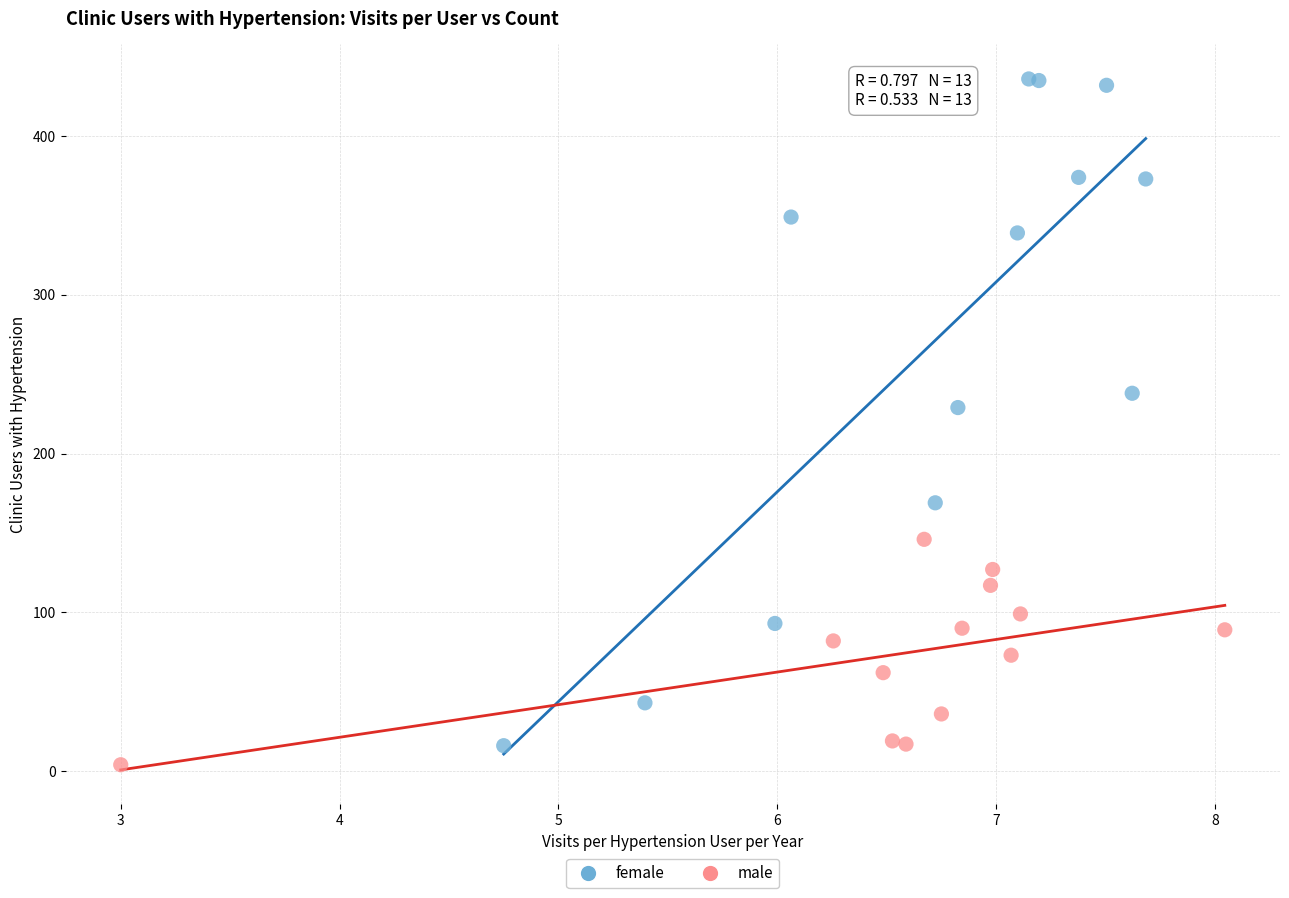

Which series reaches the maximum Y coordinate?

female